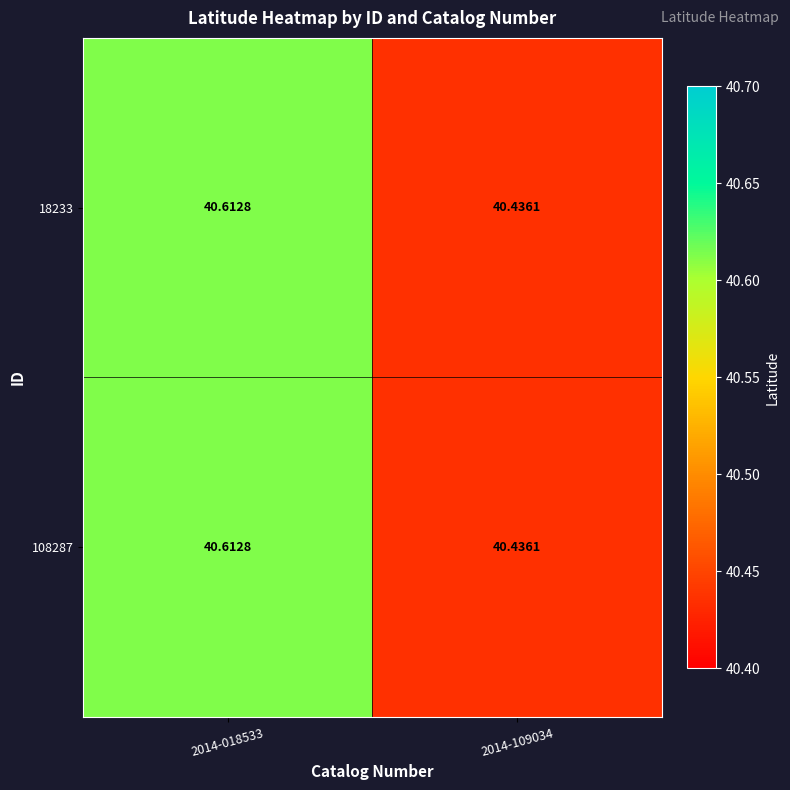

Which label corresponds to the largest value in the chart?

2014-018533